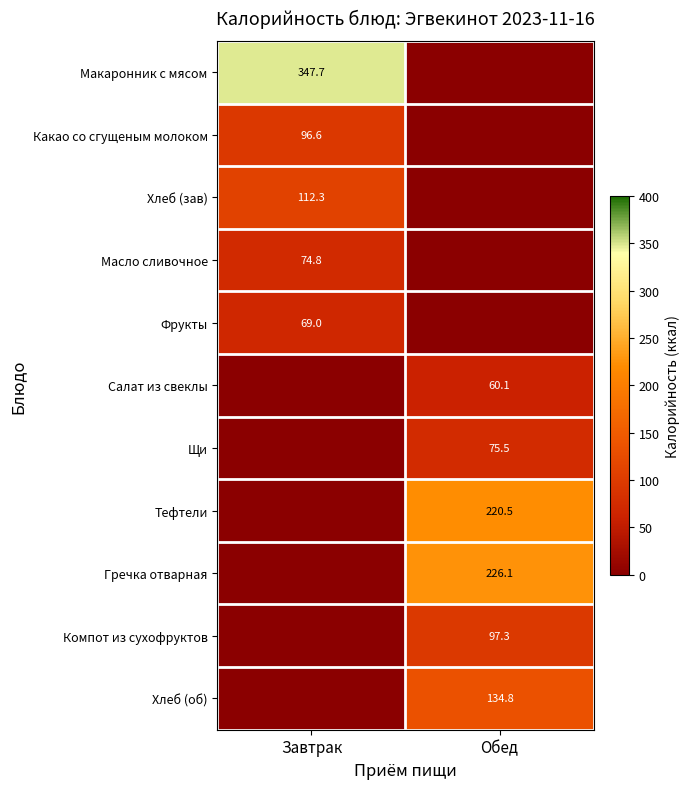

Is it true that Компот из сухофруктов equals 67.6 at Обед?

False